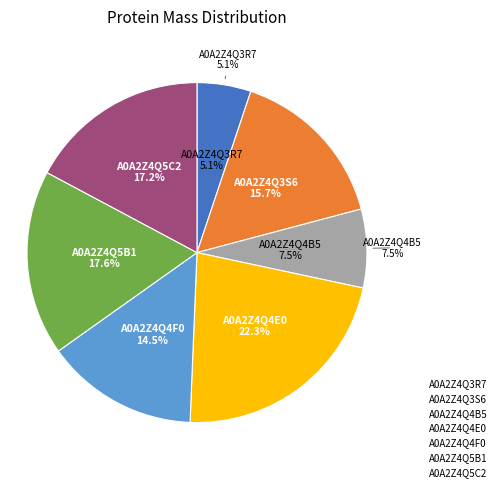

Which category has the biggest portion of the pie?

A0A2Z4Q4E0